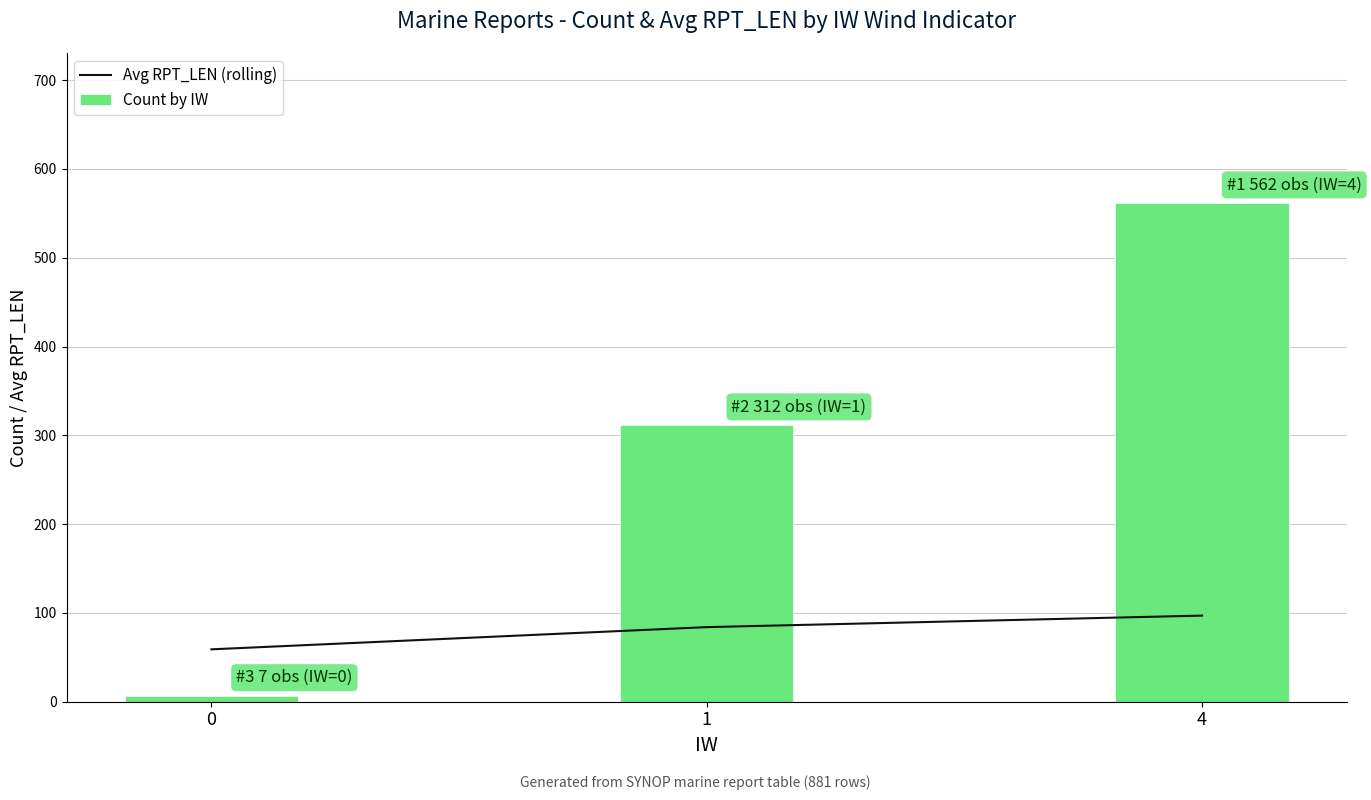

Does the chart contain any negative values?

No